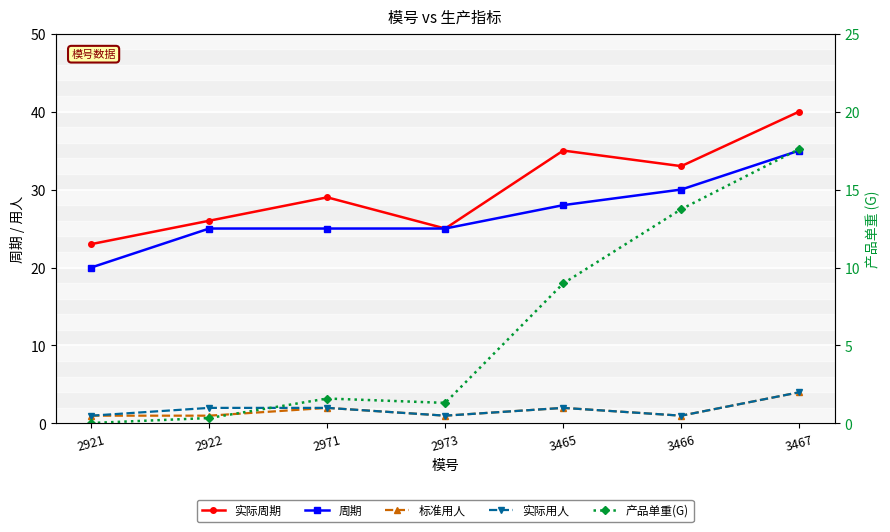

What is the sum of the 标准用人 values at 2922 and 3466?

2.0